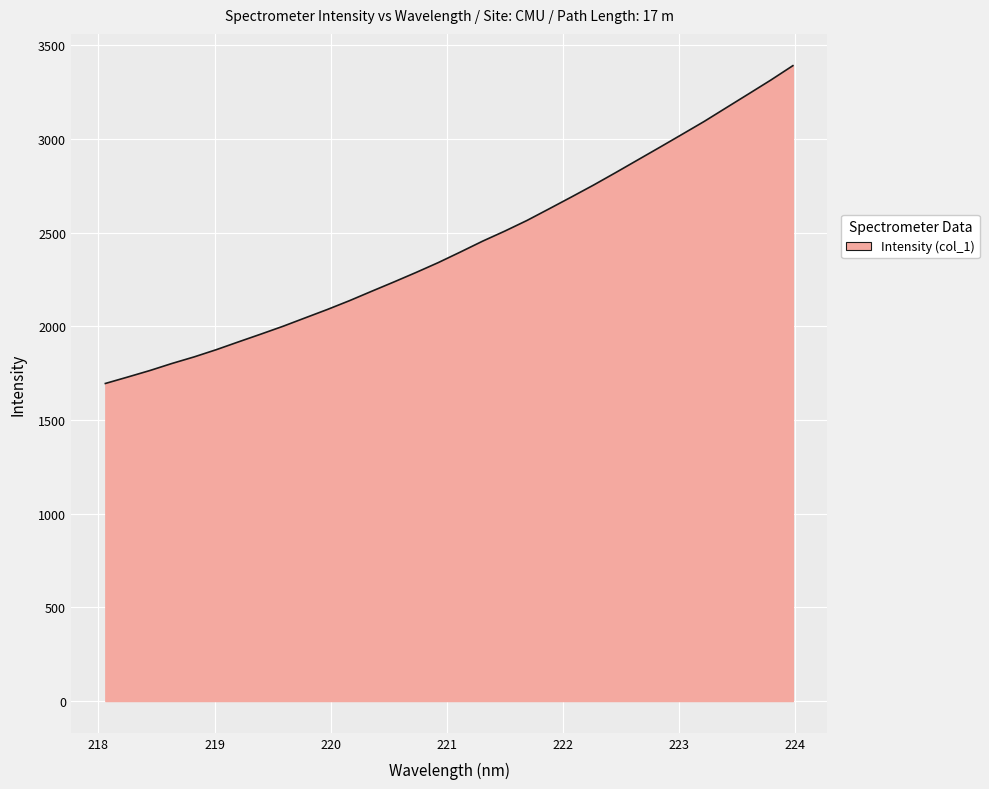

What is the greatest value displayed?

3390.4